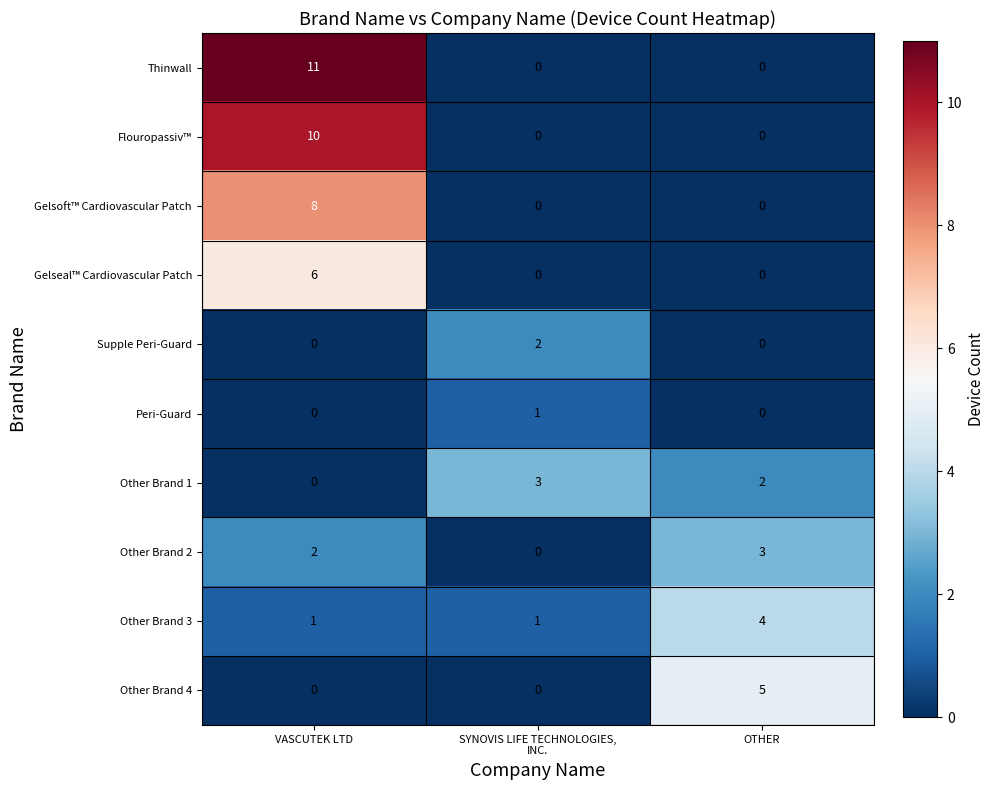

Reading left to right, what are all the values shown in this chart?

Thinwall: 11	0	0
Flouropassiv™: 10	0	0
Gelsoft™ Cardiovascular Patch: 8	0	0
Gelseal™ Cardiovascular Patch: 6	0	0
Supple Peri-Guard: 0	2	0
Peri-Guard: 0	1	0
Other Brand 1: 0	3	2
Other Brand 2: 2	0	3
Other Brand 3: 1	1	4
Other Brand 4: 0	0	5